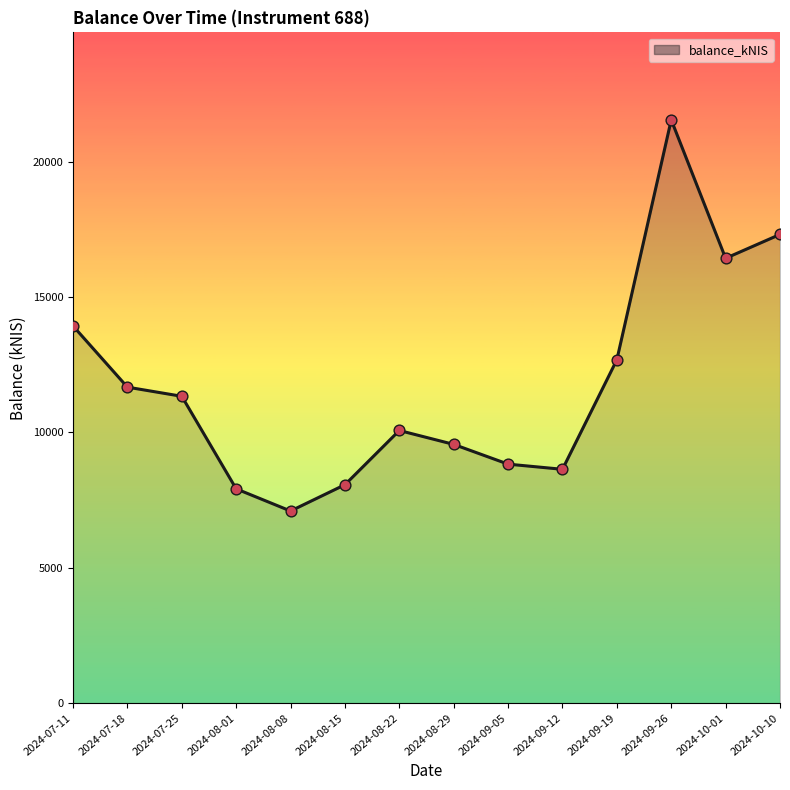

Between 2024-10-10 and 2024-07-25, which is larger?

2024-10-10